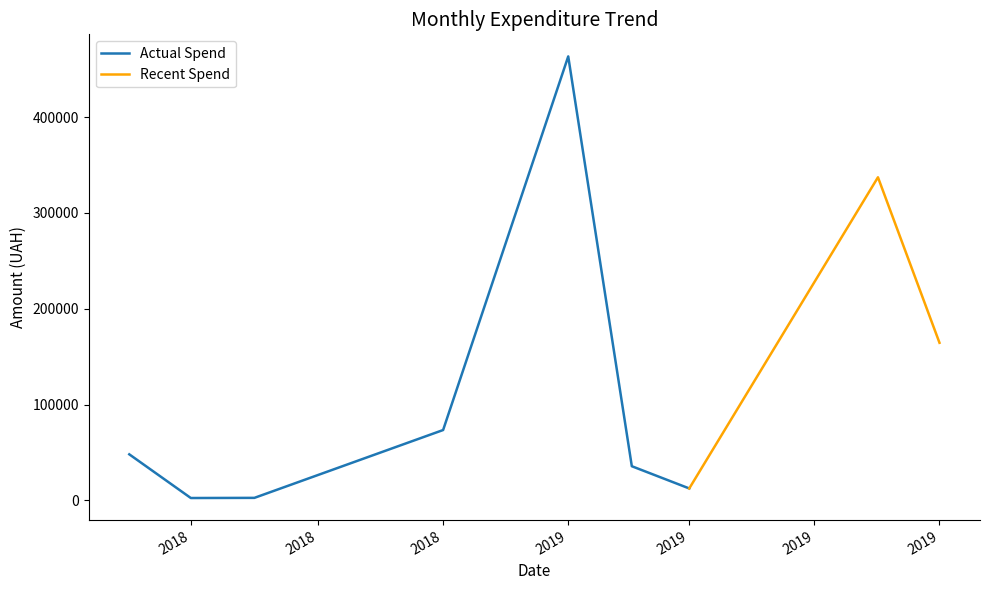

The chart shows a value of 3903.8 at 23. True or false?

False